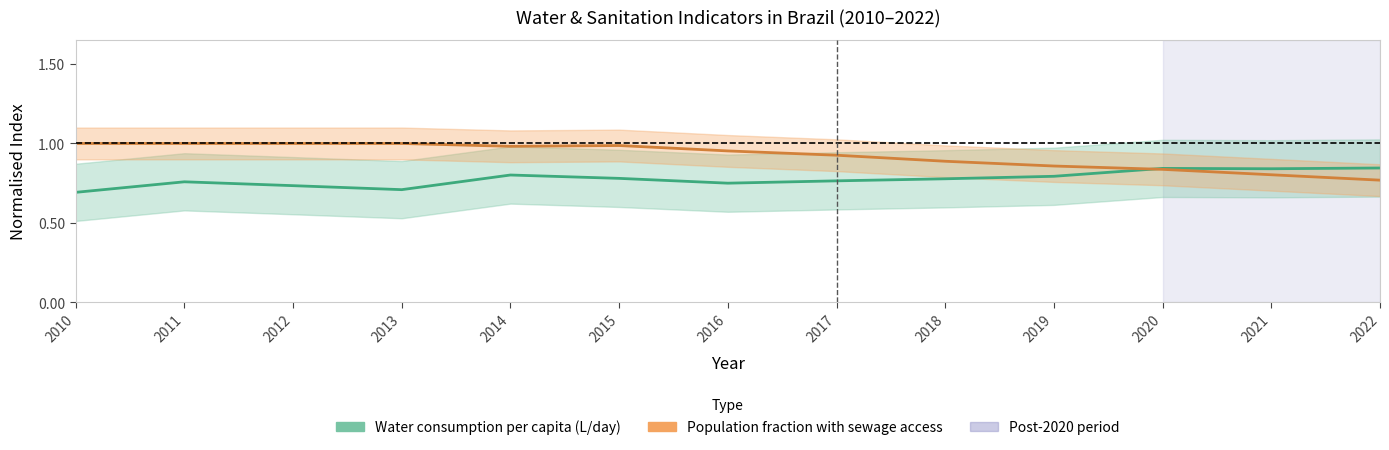

At which category is the sum across all series the highest?

2014